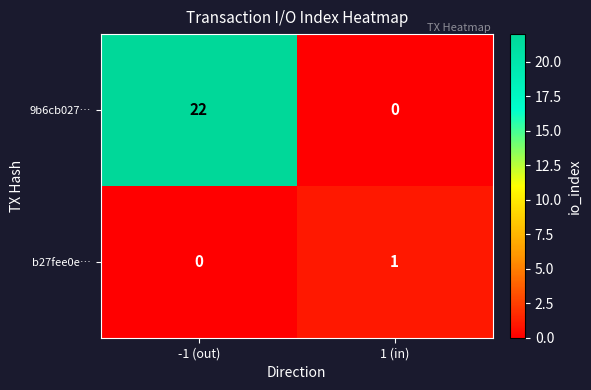

At which category is the sum across all series the highest?

-1 (out)